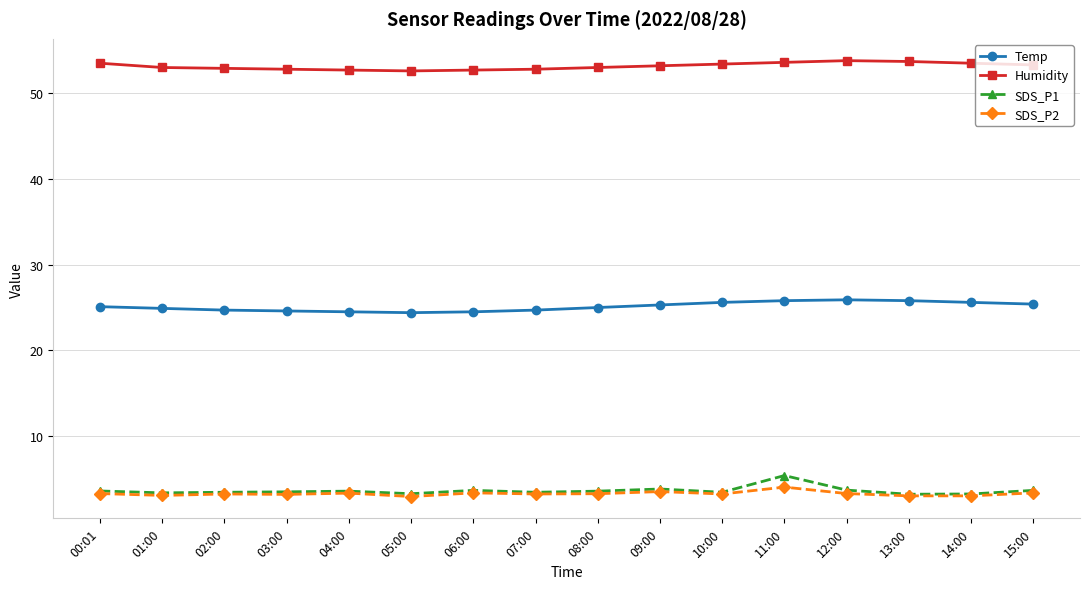

True or false: Humidity and SDS_P2 intersect in this chart.

False